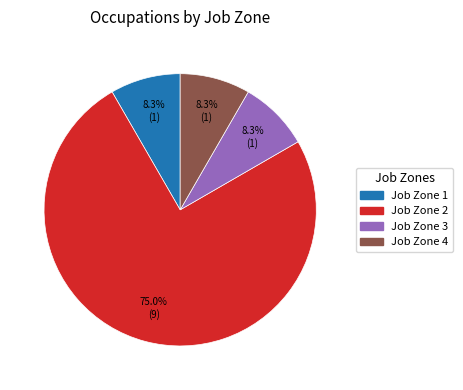

What percentage is the Job Zone 3 slice, to the nearest percent?

8%